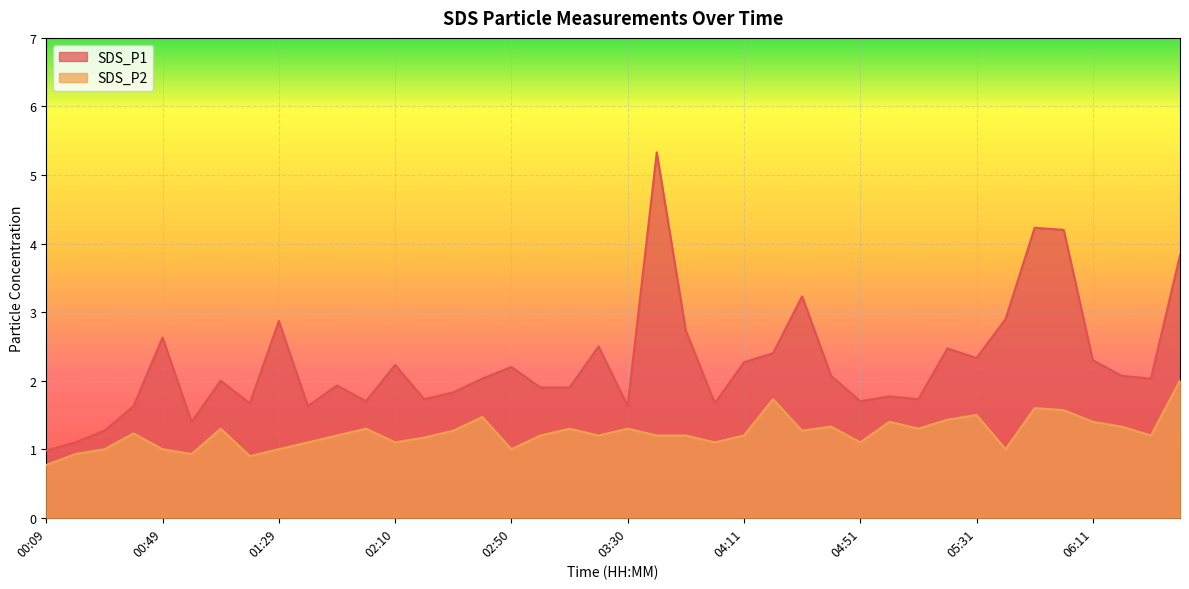

True or false: SDS_P1 has more than 2 points higher than both neighbors.

True